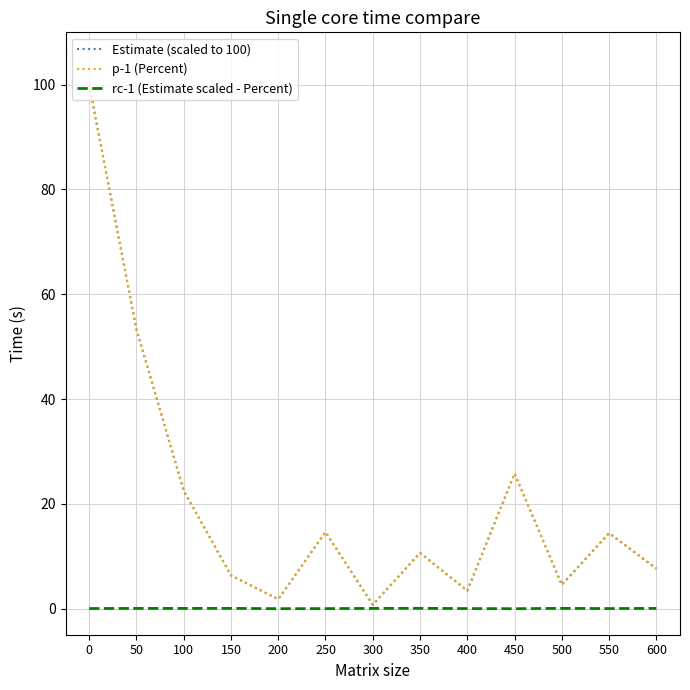

Which series has the largest range (max minus min)?

p-1 (Percent)